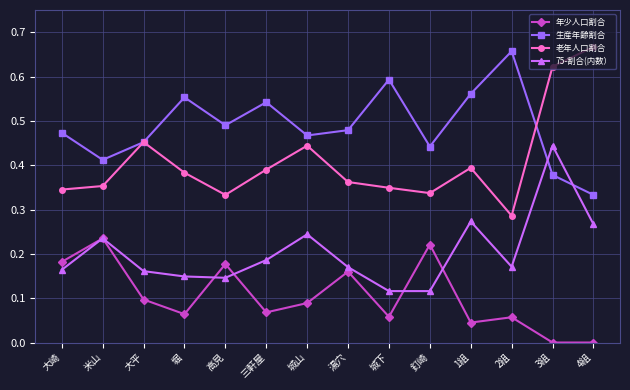

Which category has the lowest value in the 生産年齢割合 series?

4組